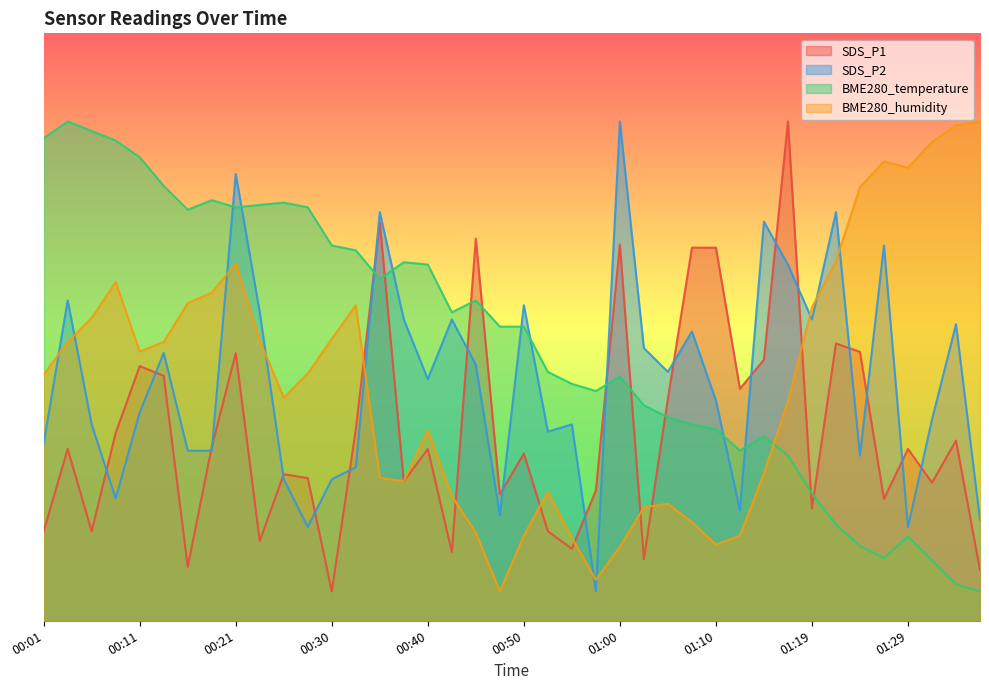

Where is the first local maximum for BME280_temperature?

00:04